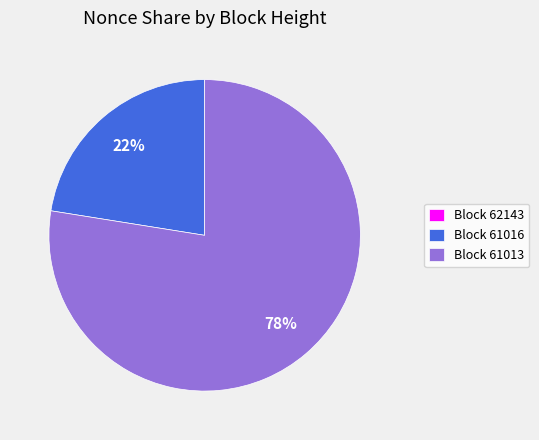

To the nearest percent, what percentage of the pie is Block 61013?

78%